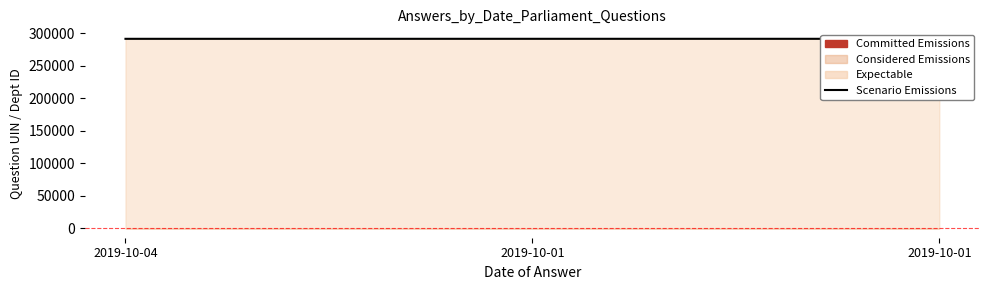

Does the chart have visible grid lines?

No